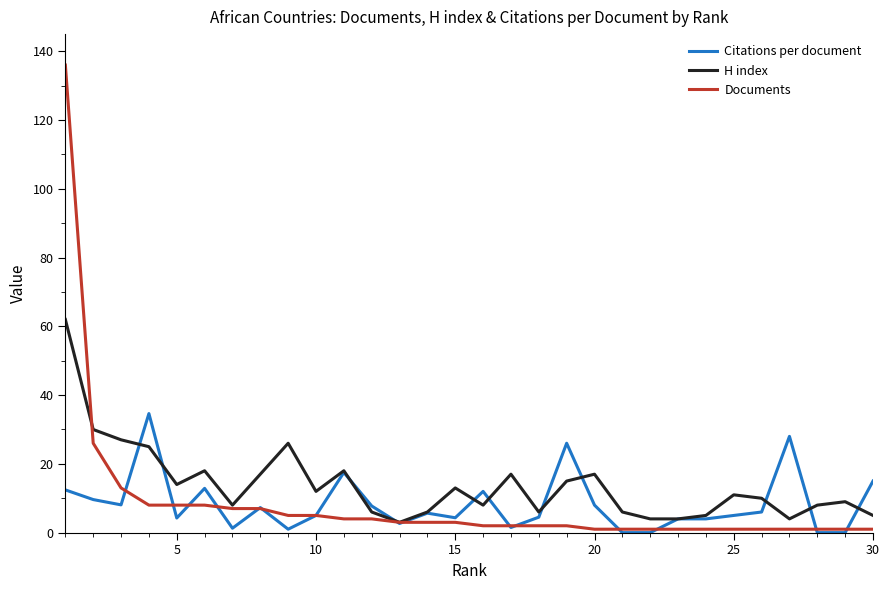

True or false: Citations per document and Documents cross at least once.

True